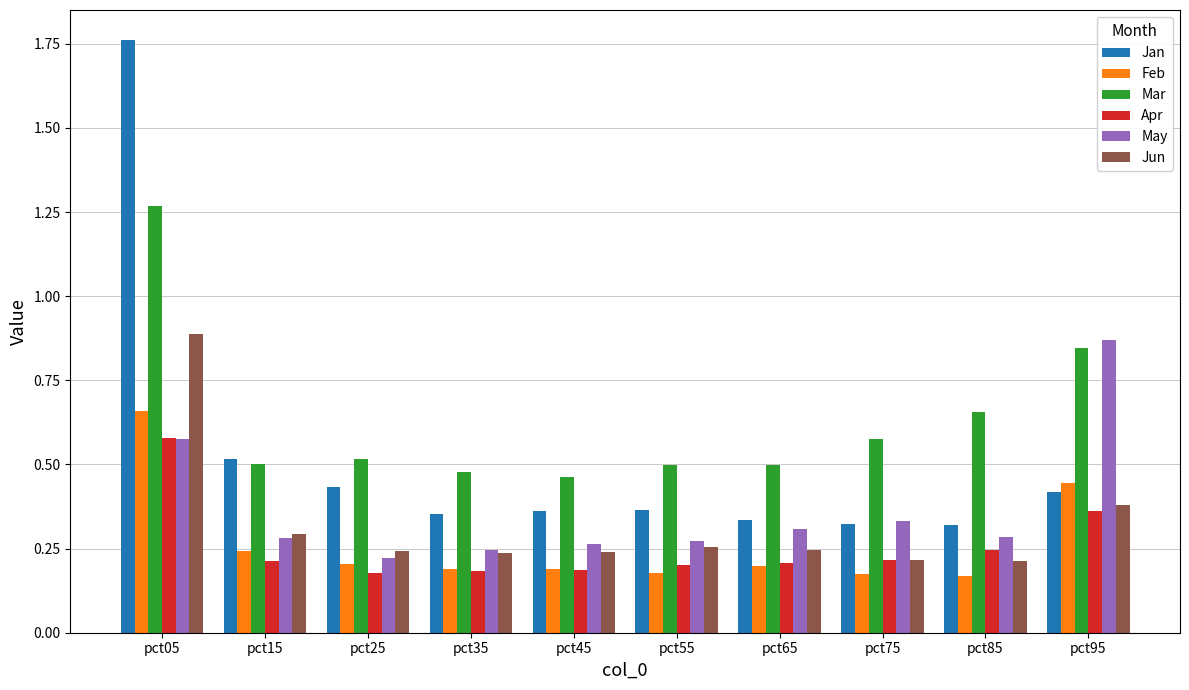

Which series has the largest total across all categories?

Mar